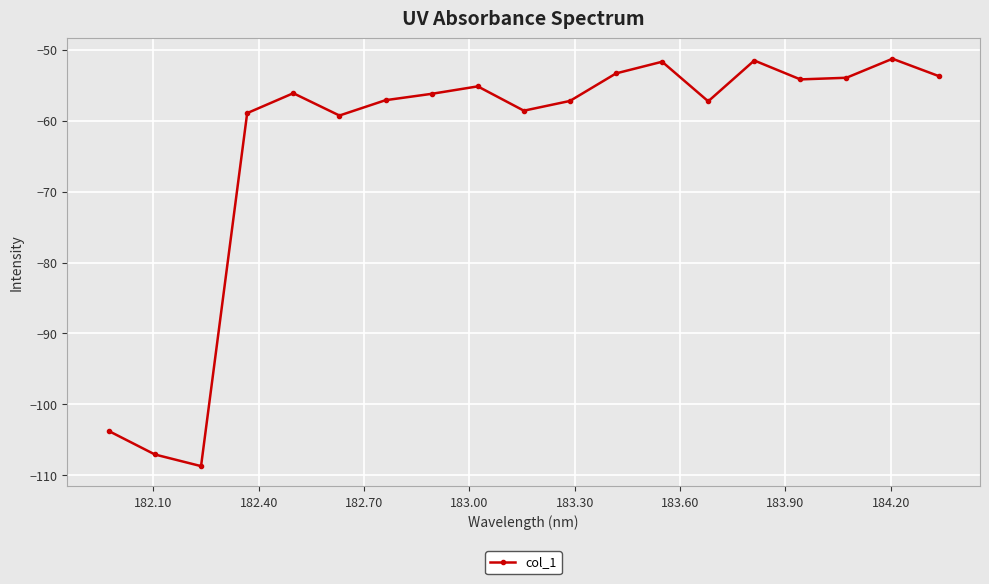

What is the value of the 16th point from the left?

-54.2